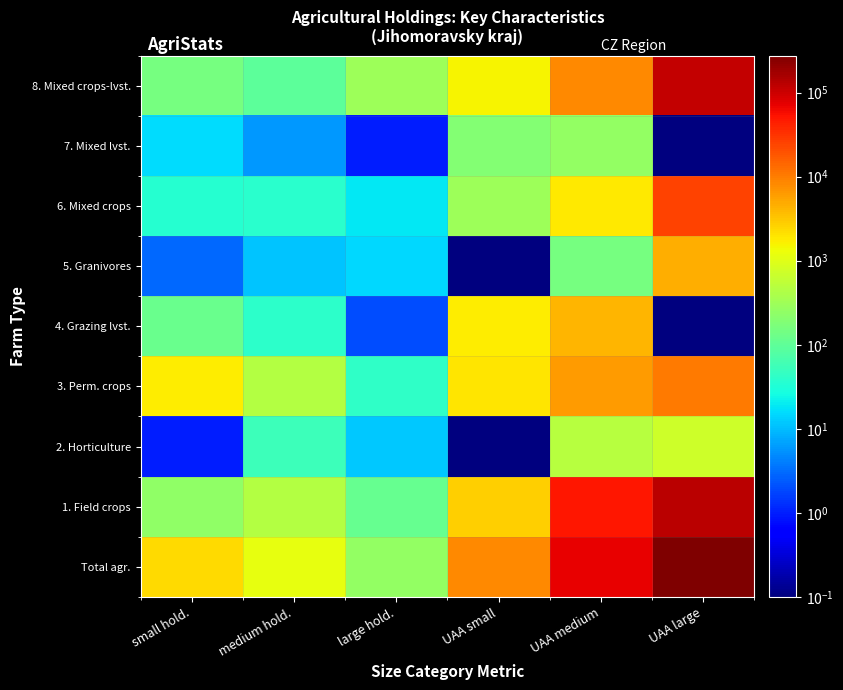

Rank the series at large hold. from lowest to highest value.

7. Mixed lvst., 4. Grazing lvst., 2. Horticulture, 5. Granivores, 6. Mixed crops, 3. Perm. crops, 1. Field crops, Total agr., 8. Mixed crops-lvst.